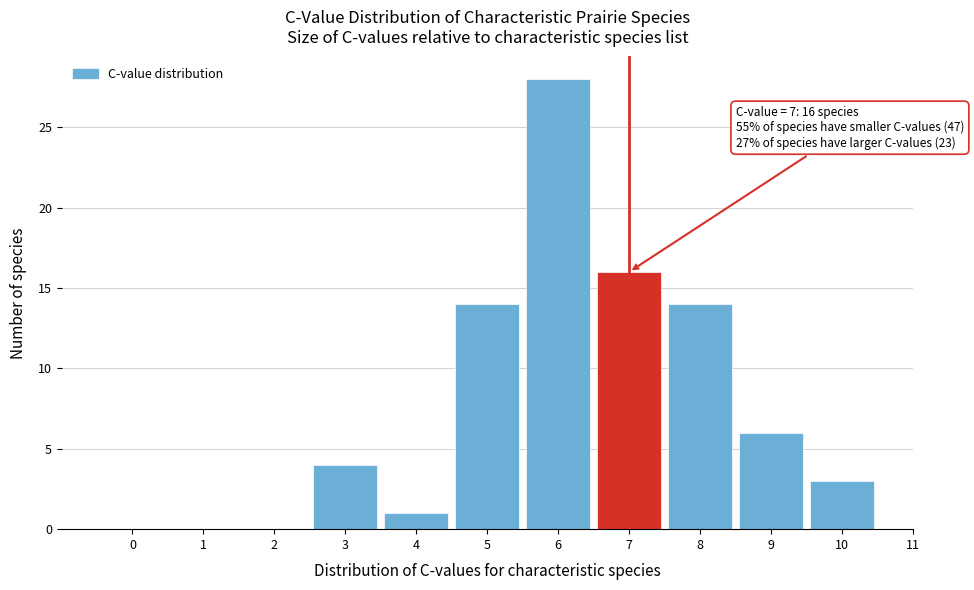

Which range on the x-axis has the tallest bar?

5.5 to 6.5